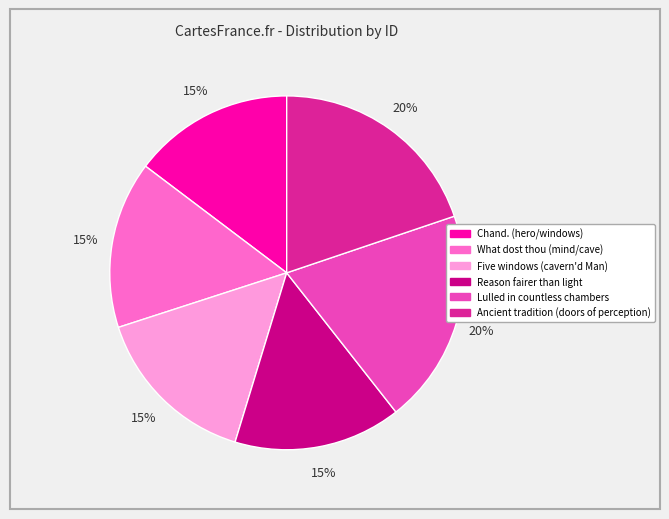

Combined, do Ancient tradition (doors of perception) and Chand. (hero/windows) account for over 50%?

No